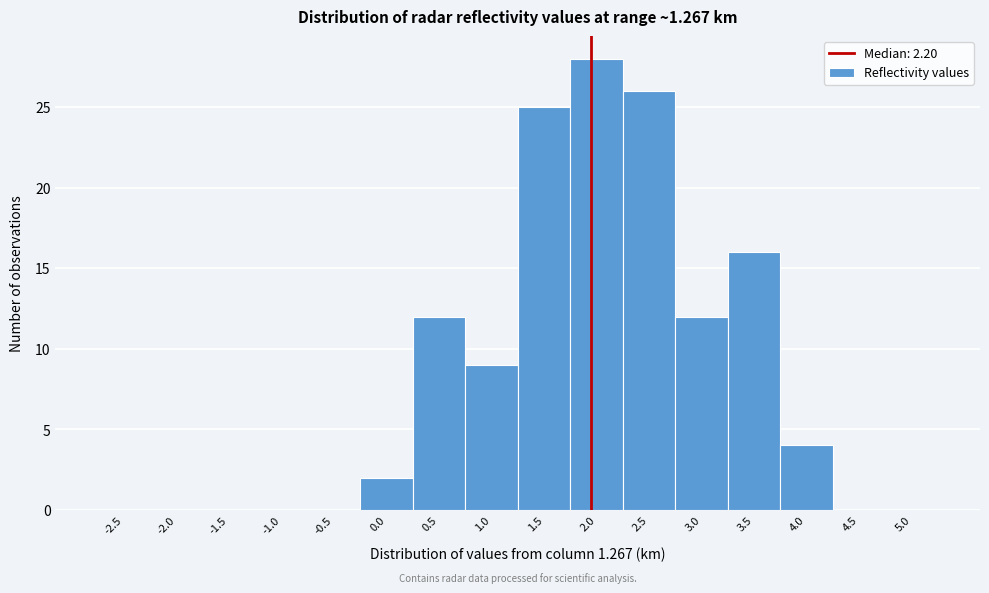

Reading left to right, what are all the values shown in this chart?

-2.5=0	-2.0=0	-1.5=0	-1.0=0	-0.5=0	0.0=2	0.5=12	1.0=9	1.5=25	2.0=28	2.5=26	3.0=12	3.5=16	4.0=4	4.5=0	5.0=0